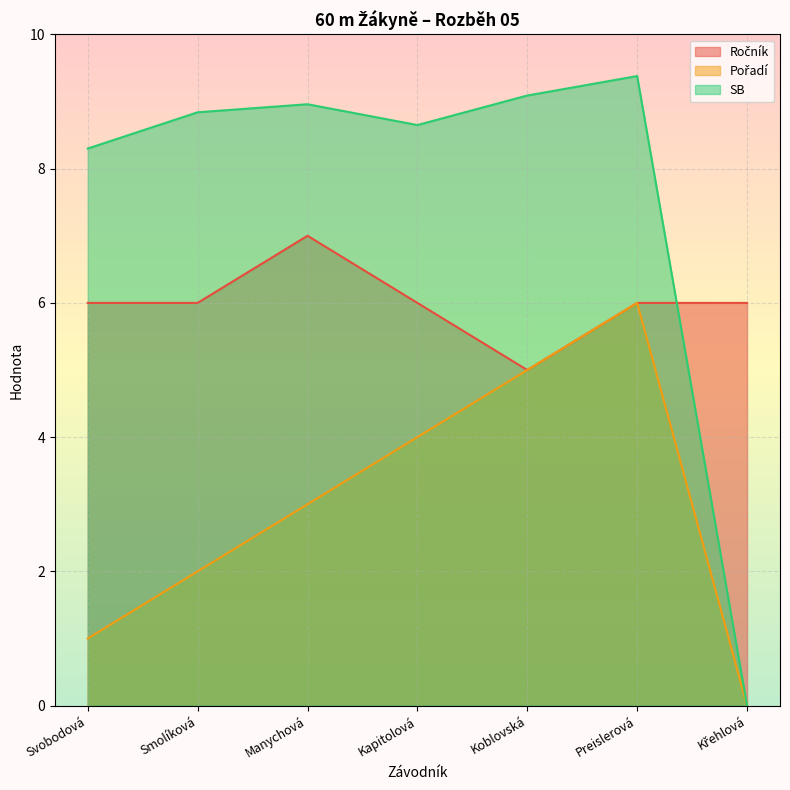

Which category has the lowest value in the Ročník series?

Koblovská